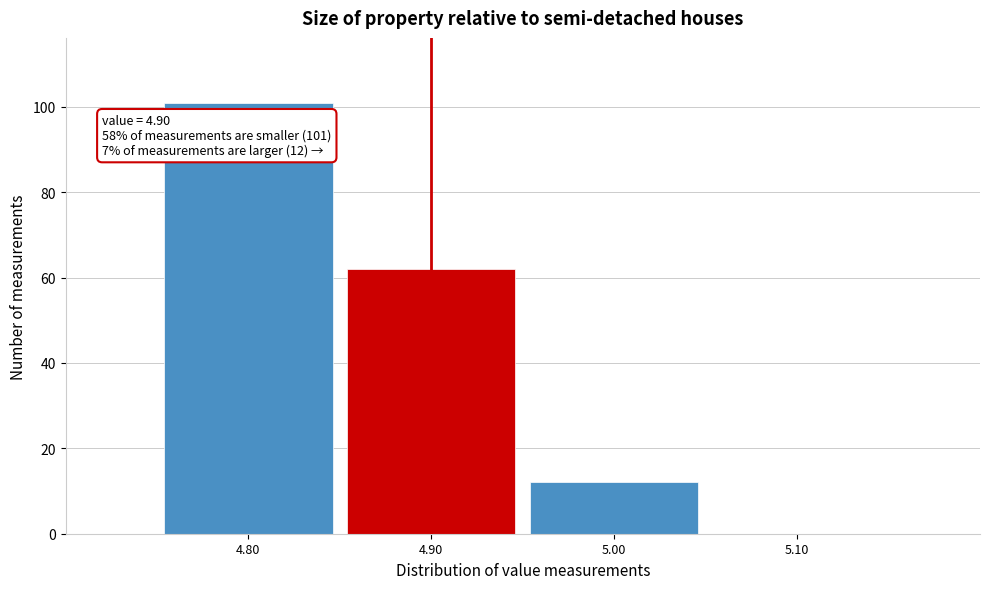

Which range on the x-axis has the tallest bar?

4.75 to 4.85